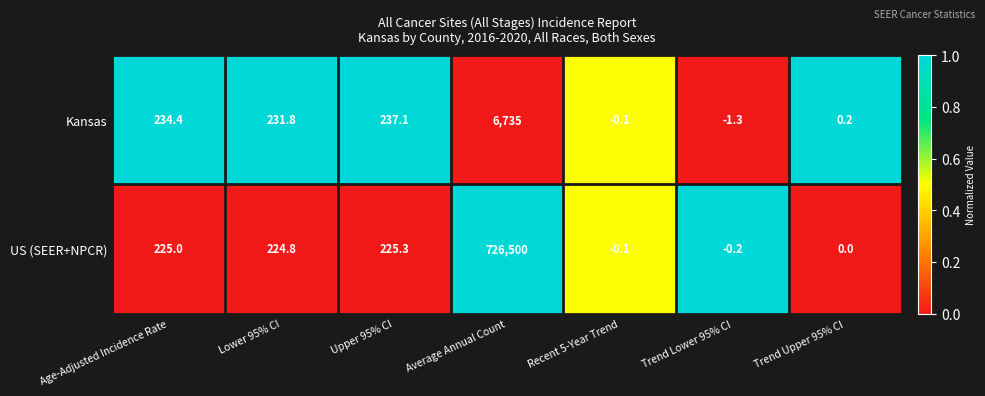

At which category is the sum across all series the highest?

Average Annual Count